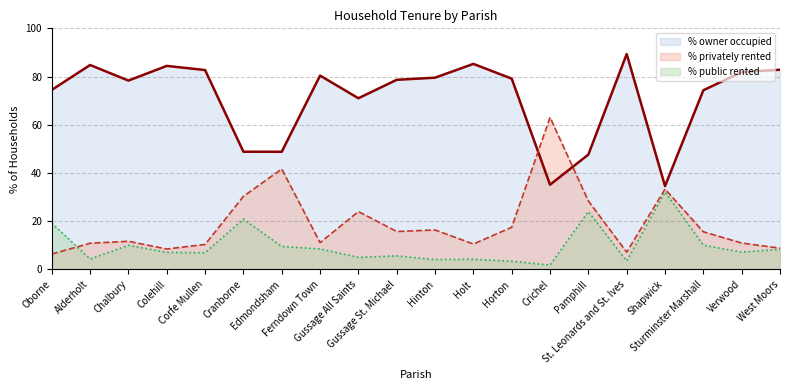

Which label corresponds to the smallest value in the chart?

Crichel